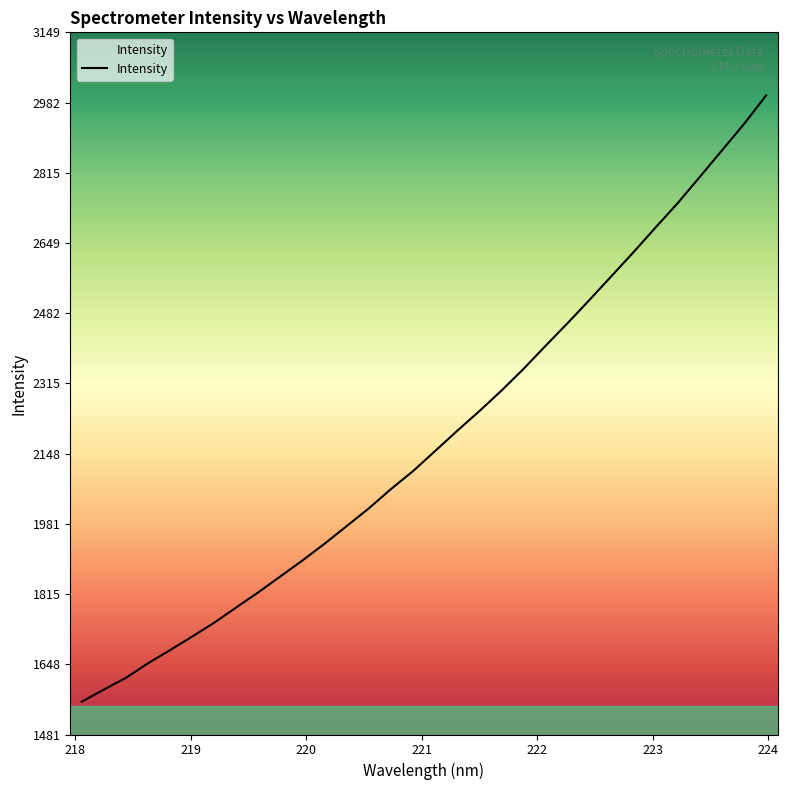

What is the difference between the maximum and minimum values?

1440.0